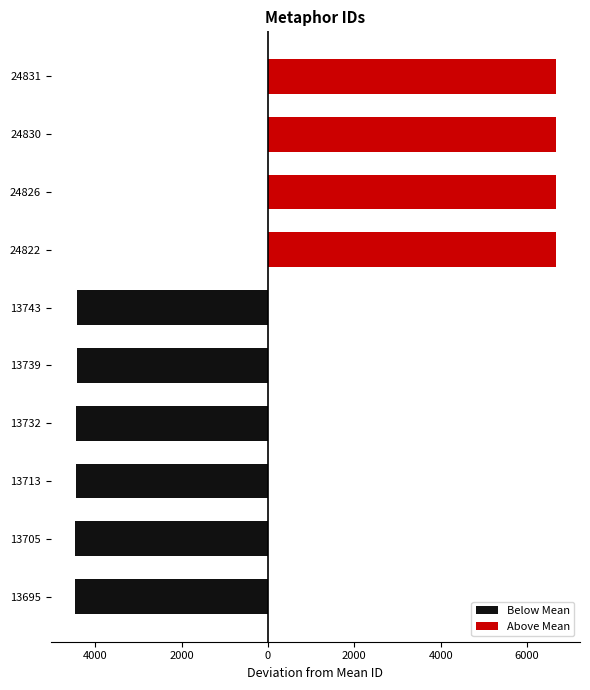

What are all the series names shown in the legend?

Below Mean, Above Mean